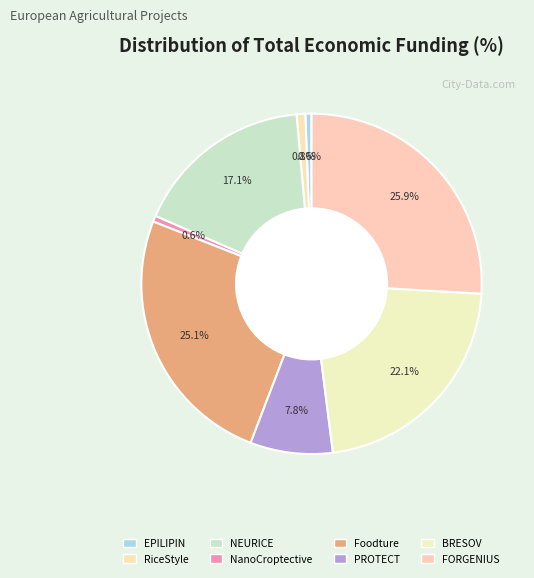

Rank the categories by value from highest to lowest.

FORGENIUS, Foodture, BRESOV, NEURICE, PROTECT, RiceStyle, EPILIPIN, NanoCroptective